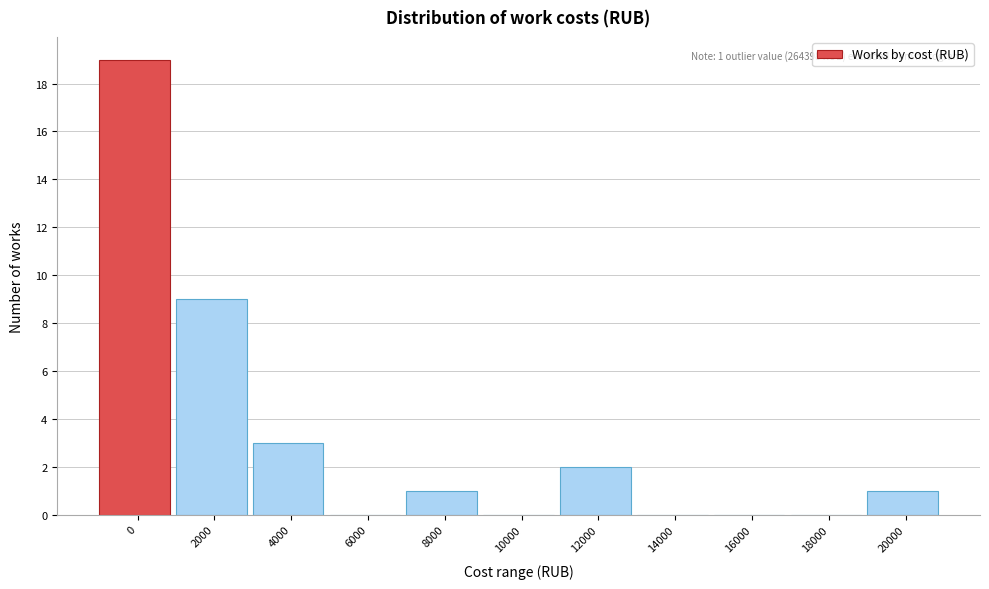

Reading left to right, extract all data points from this chart.

0=19	2000=9	4000=3	6000=0	8000=1	10000=0	12000=2	14000=0	16000=0	18000=0	20000=1